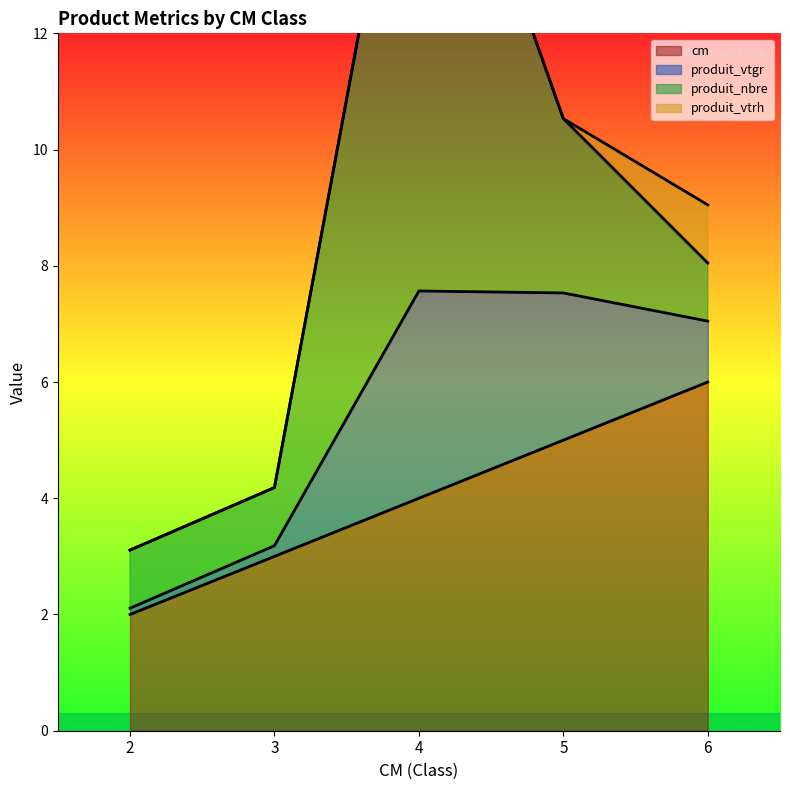

Rank the categories by cm value from lowest to highest.

2, 3, 4, 5, 6